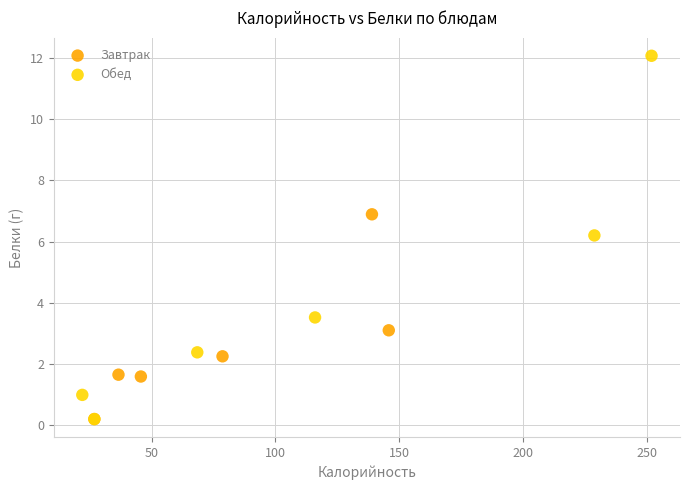

What are all the series names shown in the legend?

Завтрак, Обед